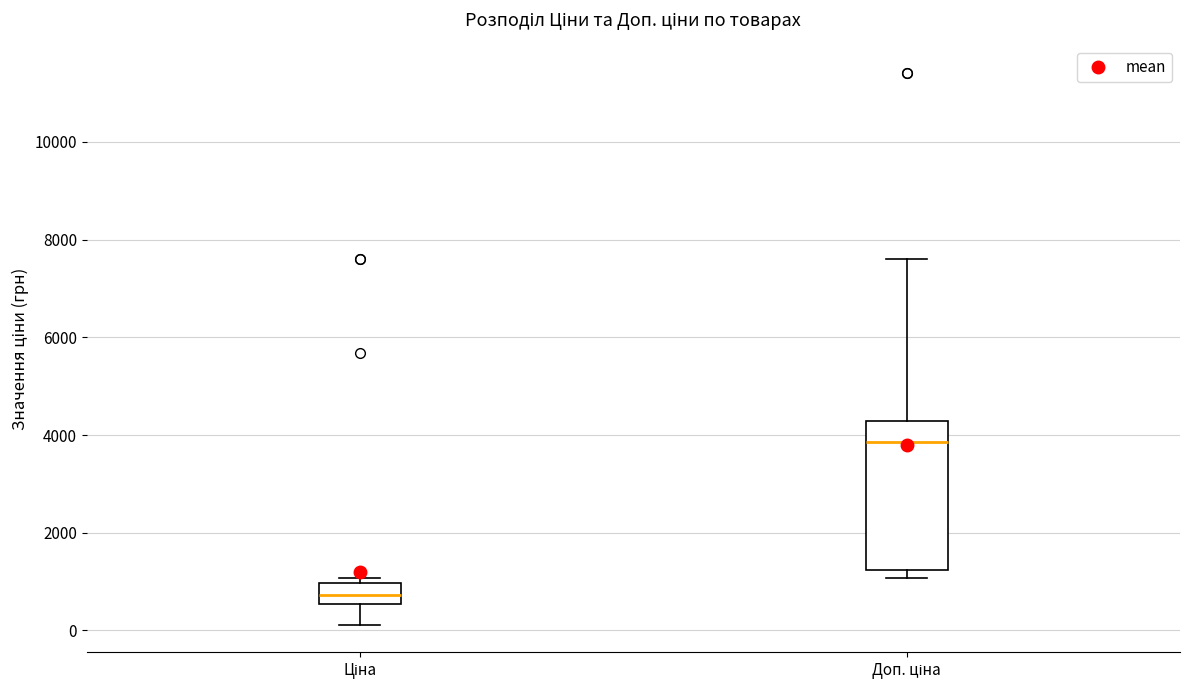

Reading left to right, transcribe this box plot: for each box, give where its median line is, the range the box spans, and where its two whiskers end, as read against the y-axis. The values are not printed on the chart, so give them approximately, as read against the axis.

Ціна: median 800, box 600 to 1000, whiskers 200 to 1000 (just above the box's upper edge)
Доп. ціна: median 3800, box 1200 to 4200, whiskers 1000 to 7600